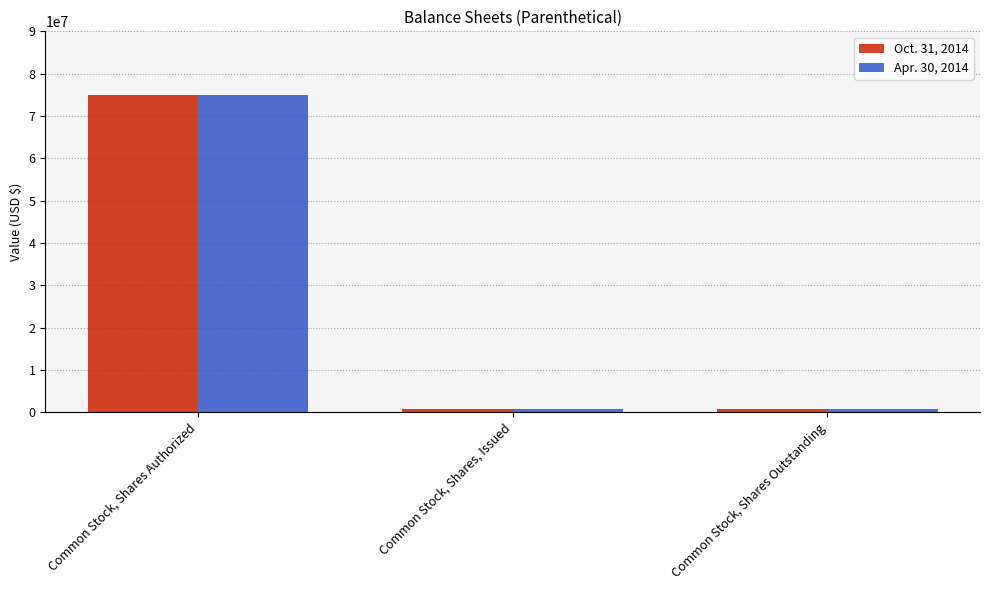

What is the maximum value for Oct. 31, 2014?

75000000